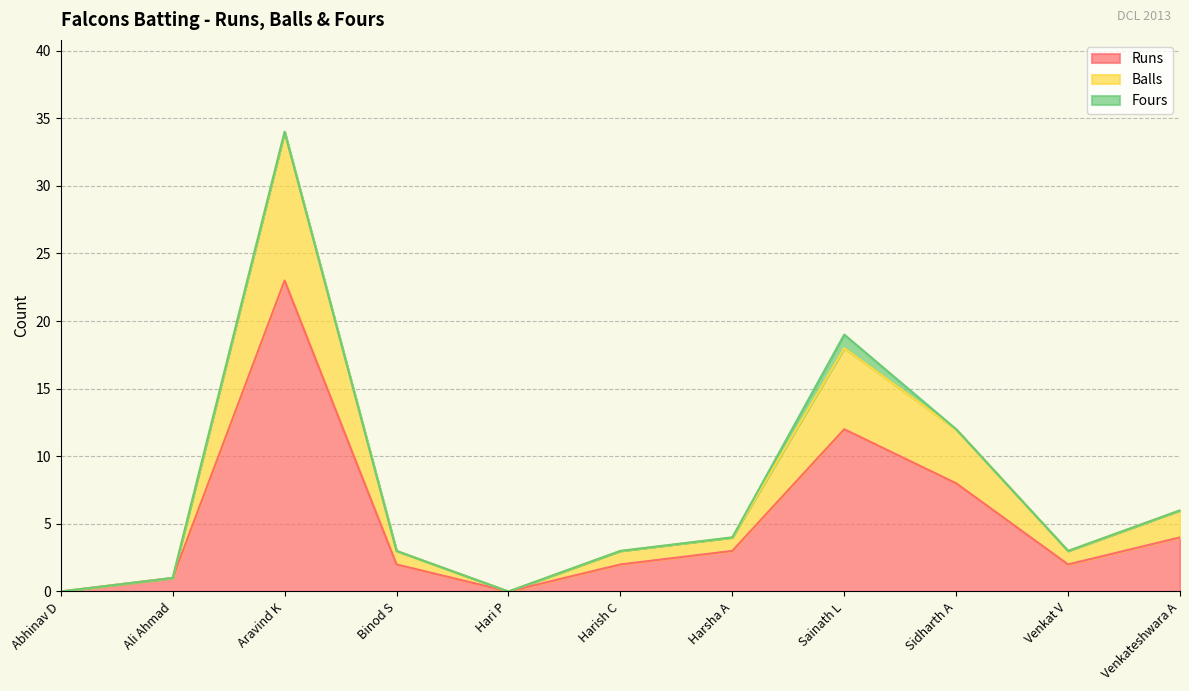

Does the chart display data point markers on the line(s)?

No